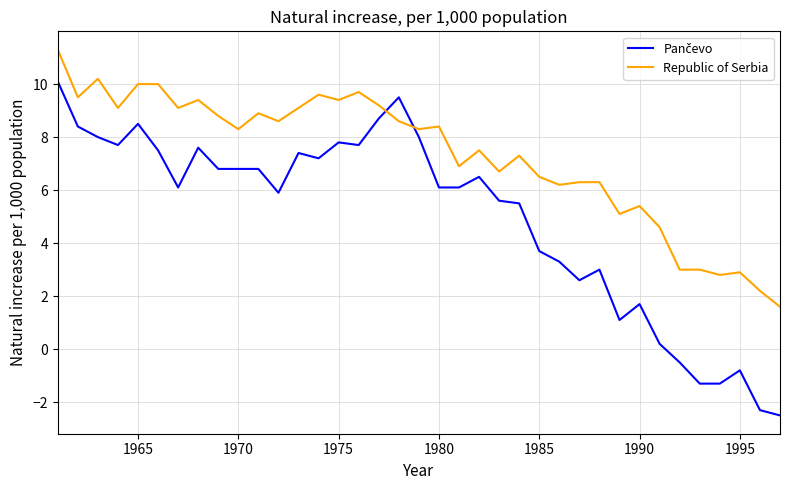

What is the greatest value displayed?

11.3